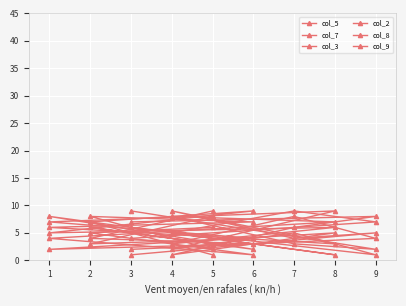

Is the value of col_7 at 4 greater than the value of col_5 at 6?

Yes